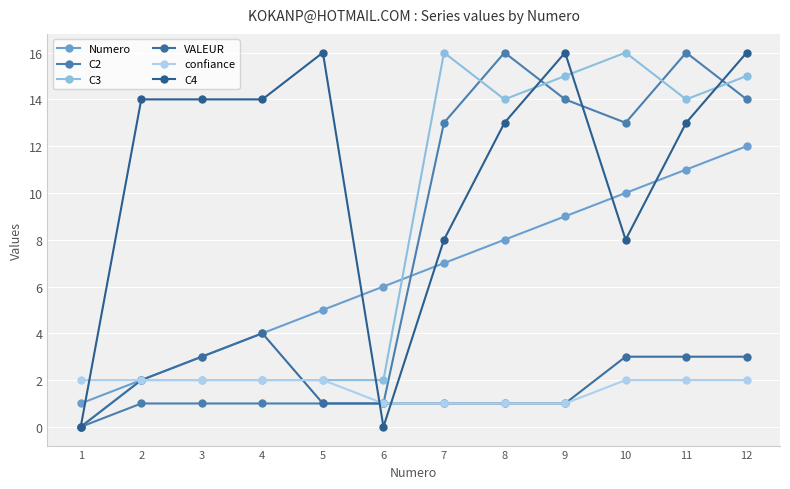

Reading left to right, extract all data points from this chart.

Numero: 1=1	2=2	3=3	4=4	5=5	6=6	7=7	8=8	9=9	10=10	11=11	12=12
C2: 1=0	2=1	3=1	4=1	5=1	6=1	7=13	8=16	9=14	10=13	11=16	12=14
C3: 1=0	2=2	3=2	4=2	5=2	6=2	7=16	8=14	9=15	10=16	11=14	12=15
VALEUR: 1=0	2=2	3=3	4=4	5=1	6=1	7=1	8=1	9=1	10=3	11=3	12=3
confiance: 1=2	2=2	3=2	4=2	5=2	6=1	7=1	8=1	9=1	10=2	11=2	12=2
C4: 1=0	2=14	3=14	4=14	5=16	6=0	7=8	8=13	9=16	10=8	11=13	12=16